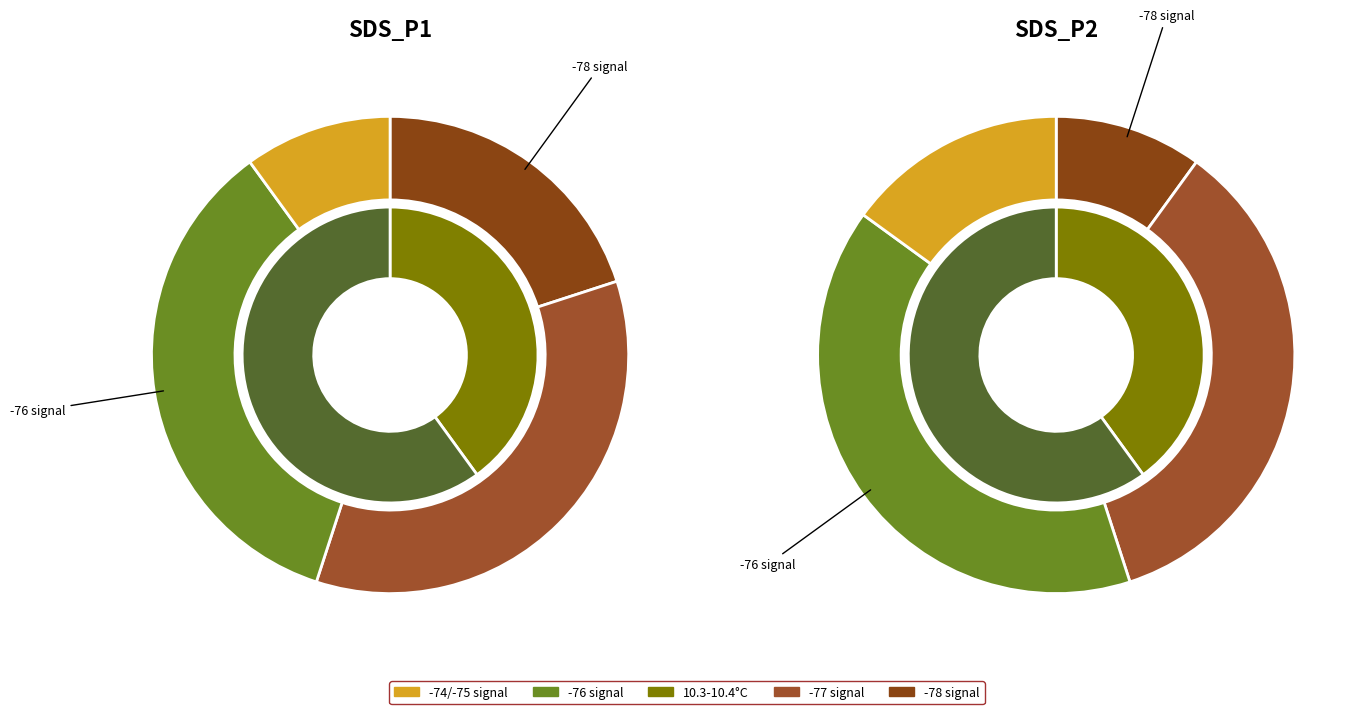

What percentage is NOT represented by 18?

94.6%